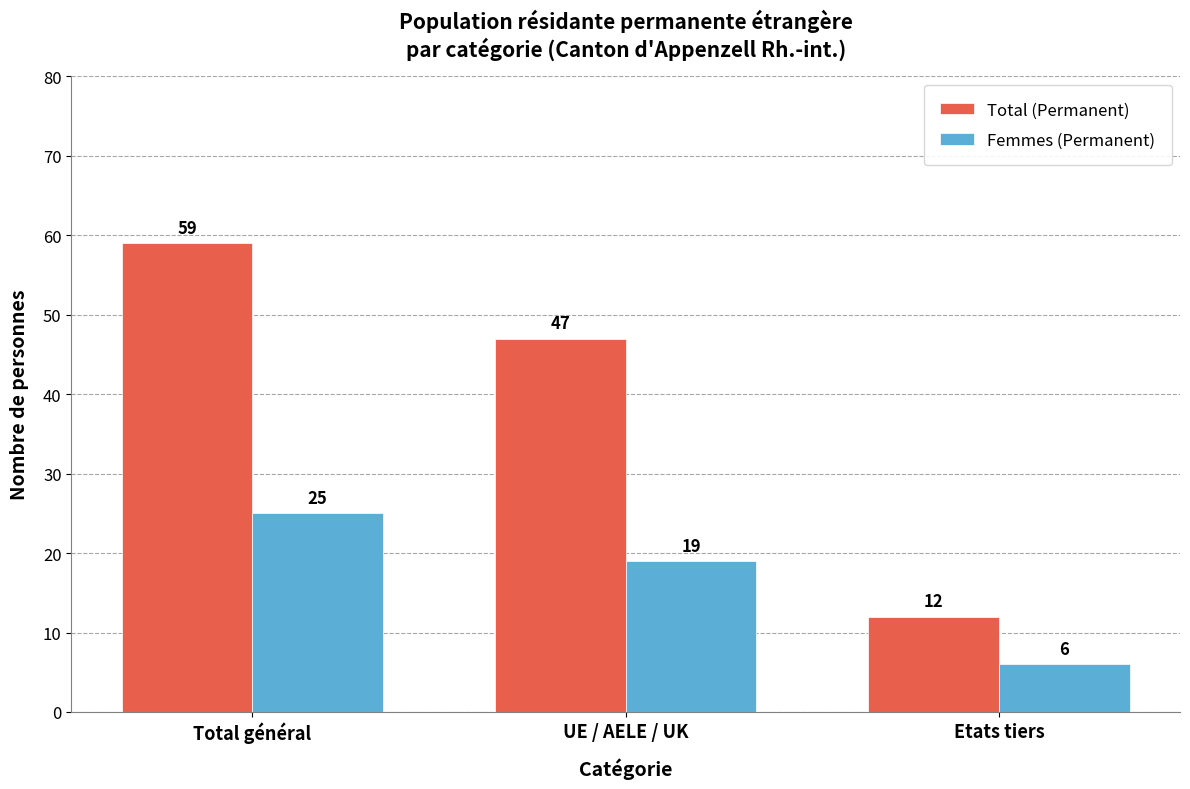

How many bars are there in each group?

2